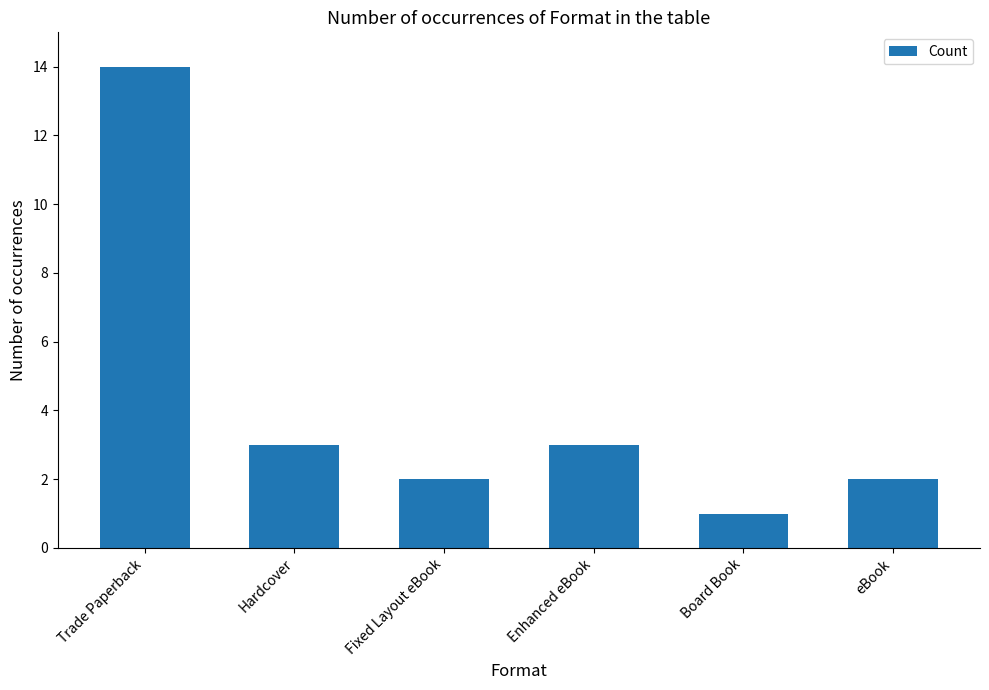

Reading right to left, list all the values displayed in this chart.

2	1	3	2	3	14